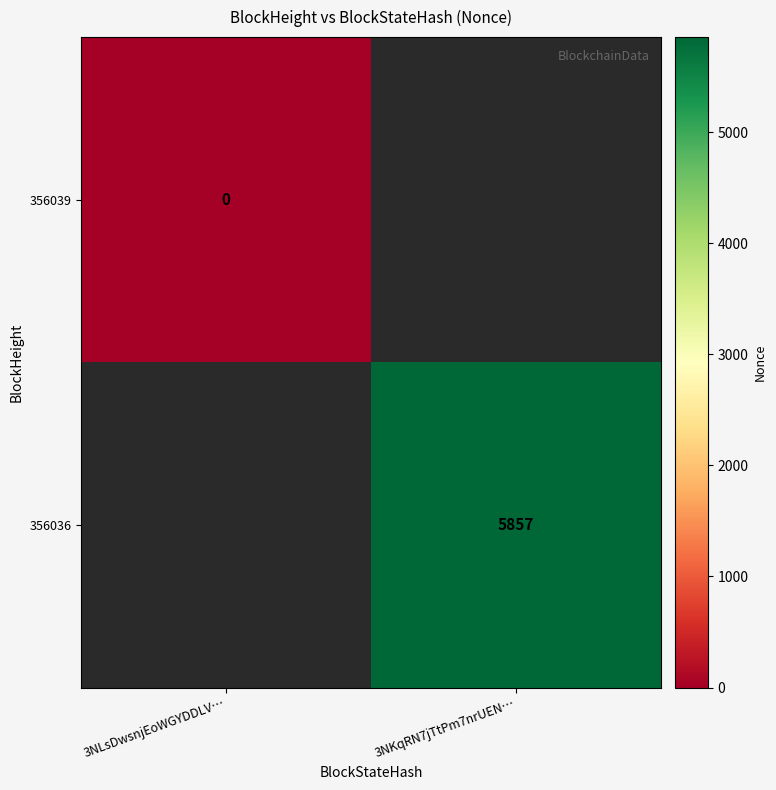

The 356036 series shows 5857 at 3NKqRN7jTtPm7nrUEN…. True or false?

True